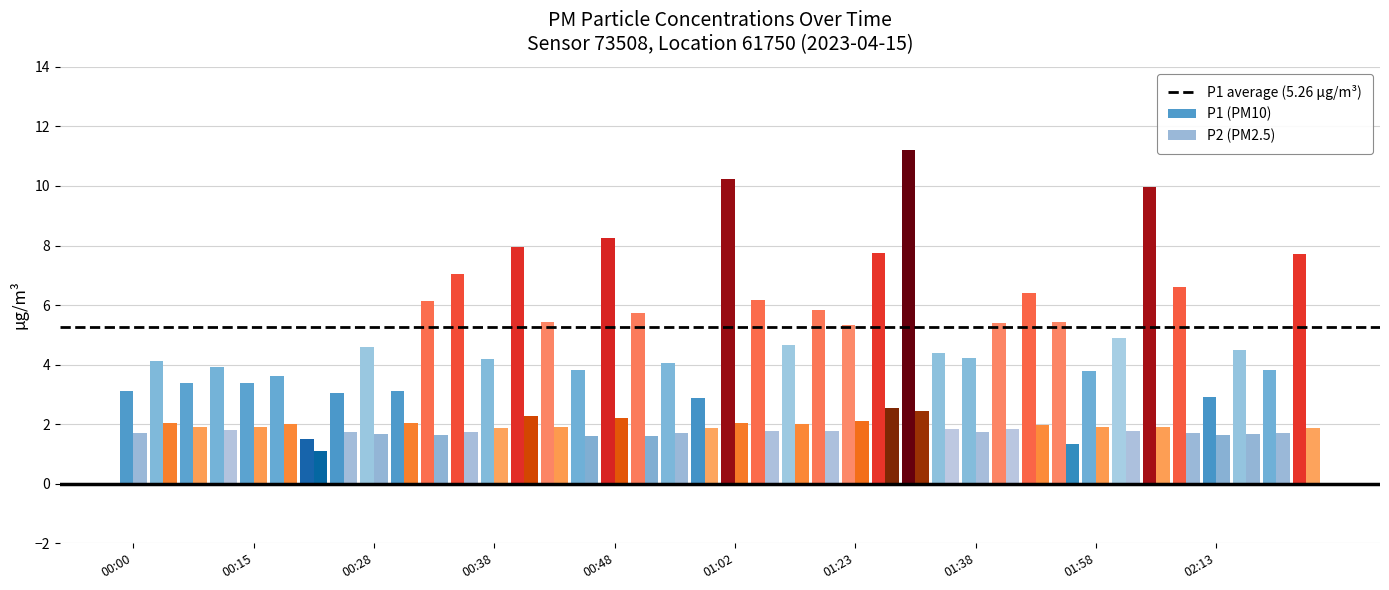

What is the minimum value shown in the chart?

1.1